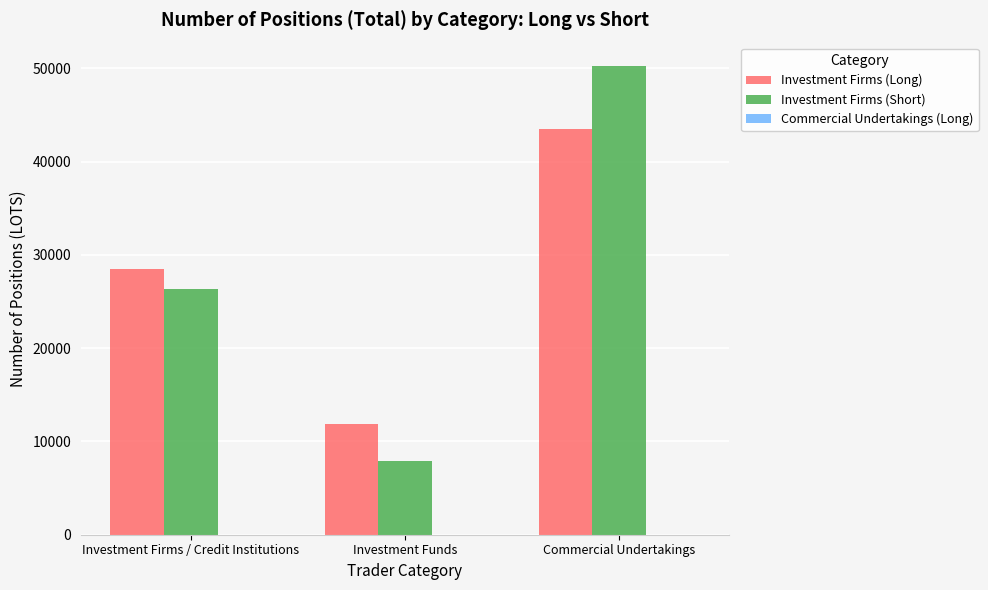

The value of Investment Firms (Long) at Commercial Undertakings is 70479.2. True or false?

False